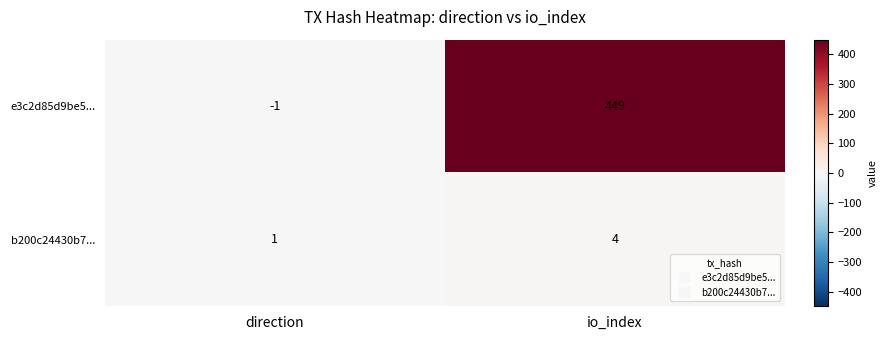

At which category is the sum across all series the highest?

io_index